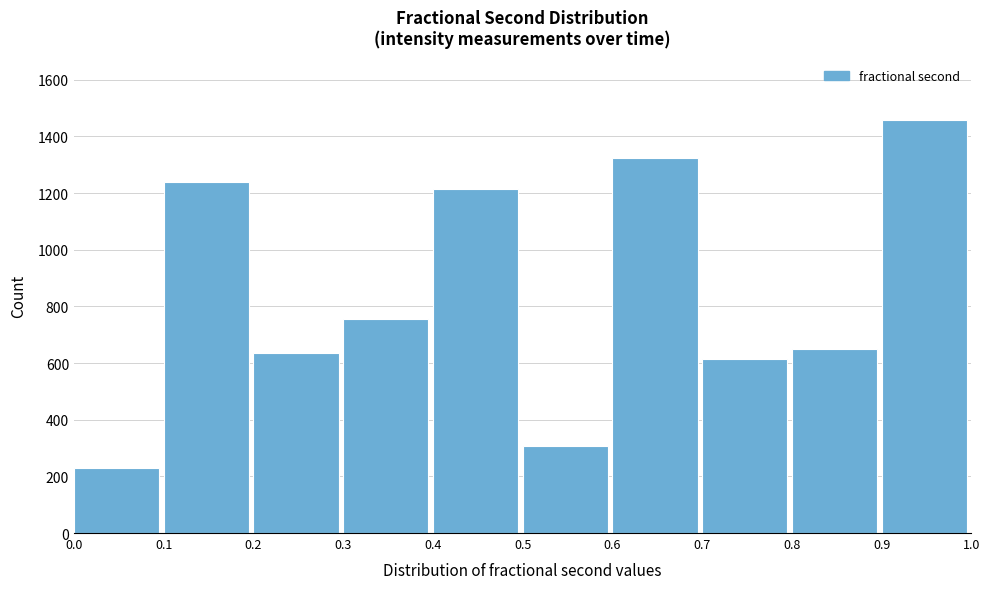

Which range on the x-axis has the tallest bar?

0.9 to 1.0